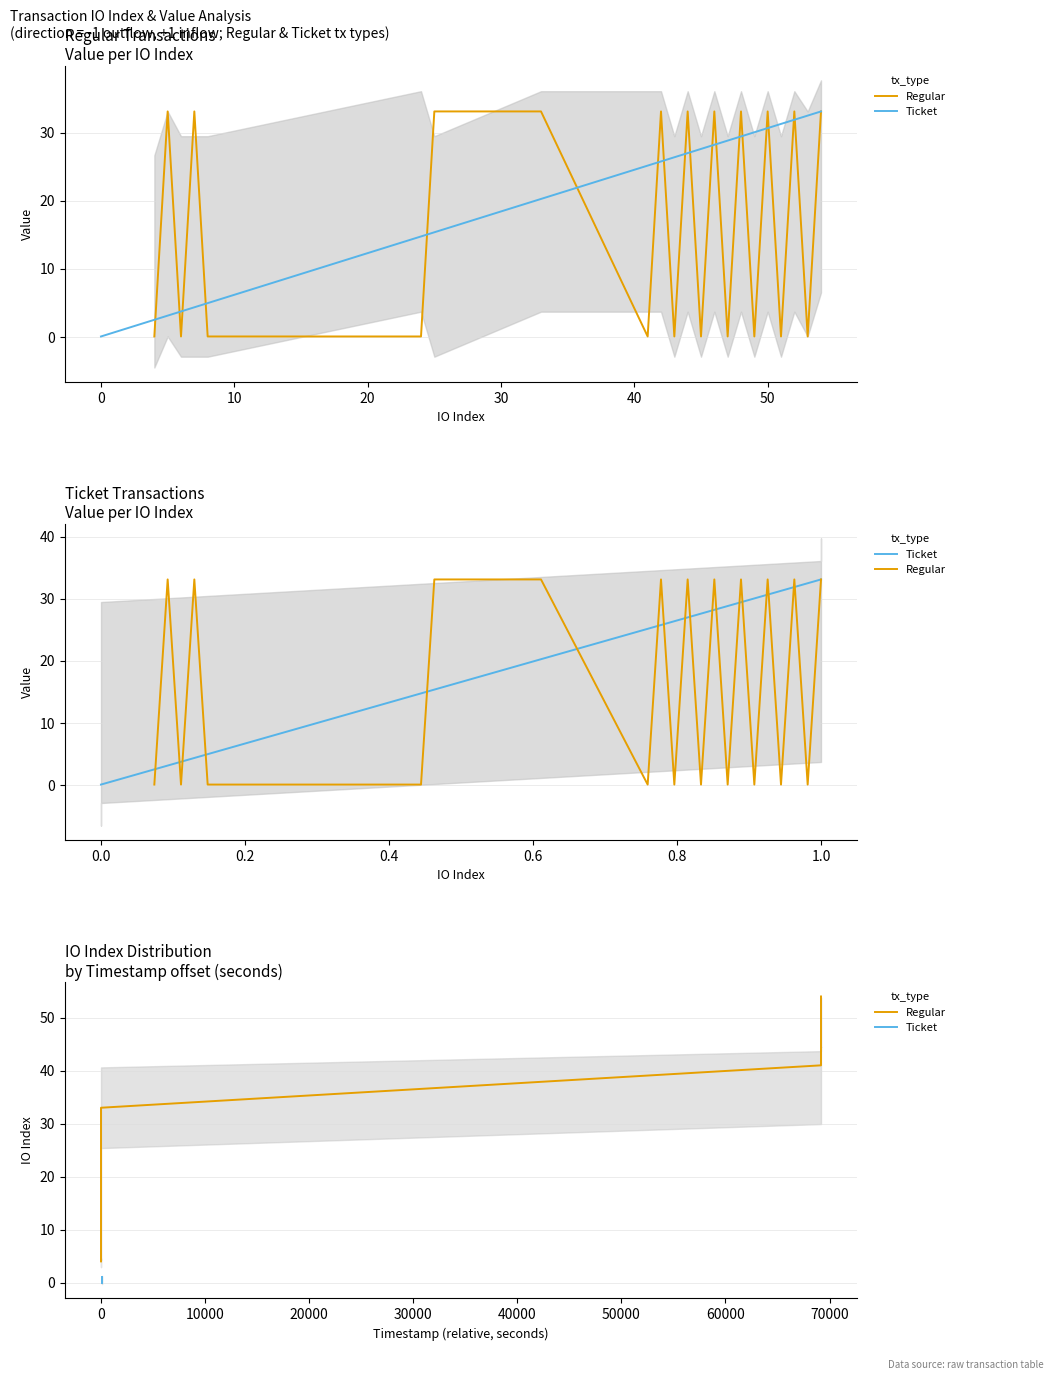

What is the difference between the maximum and minimum values in the Ticket series?

1